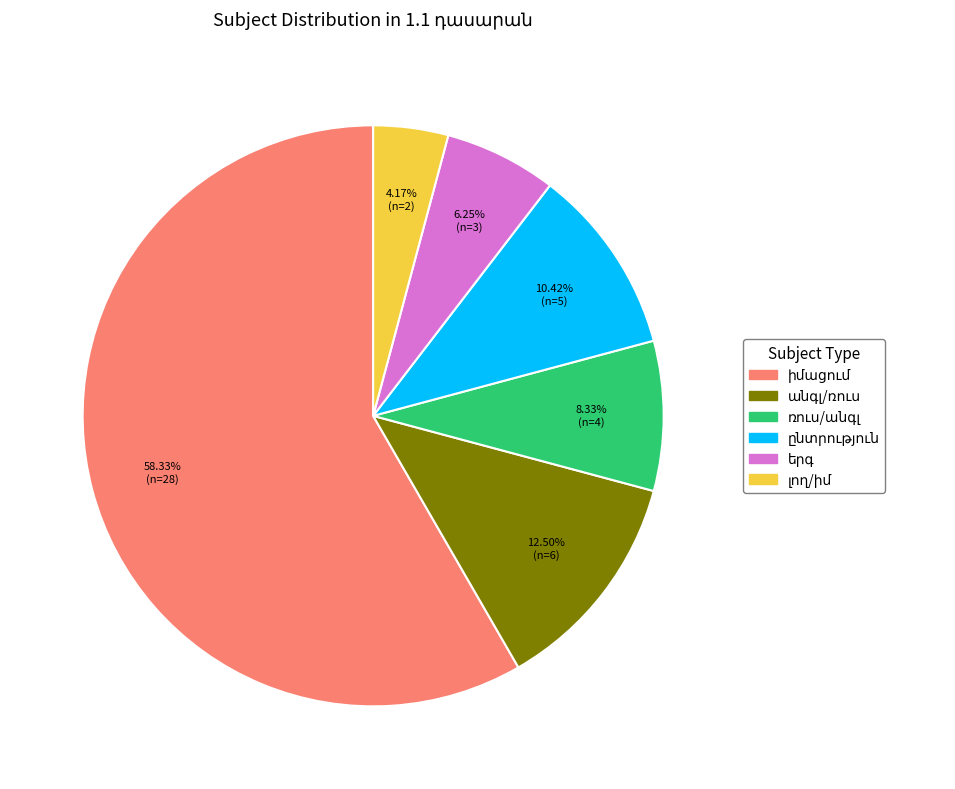

Is there any slice that represents more than half of the pie?

Yes